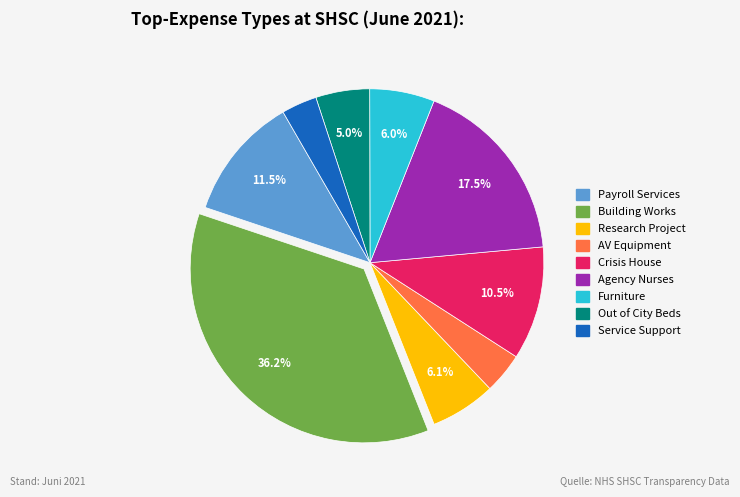

The Payroll Services slice represents 18% of the pie. True or false?

False